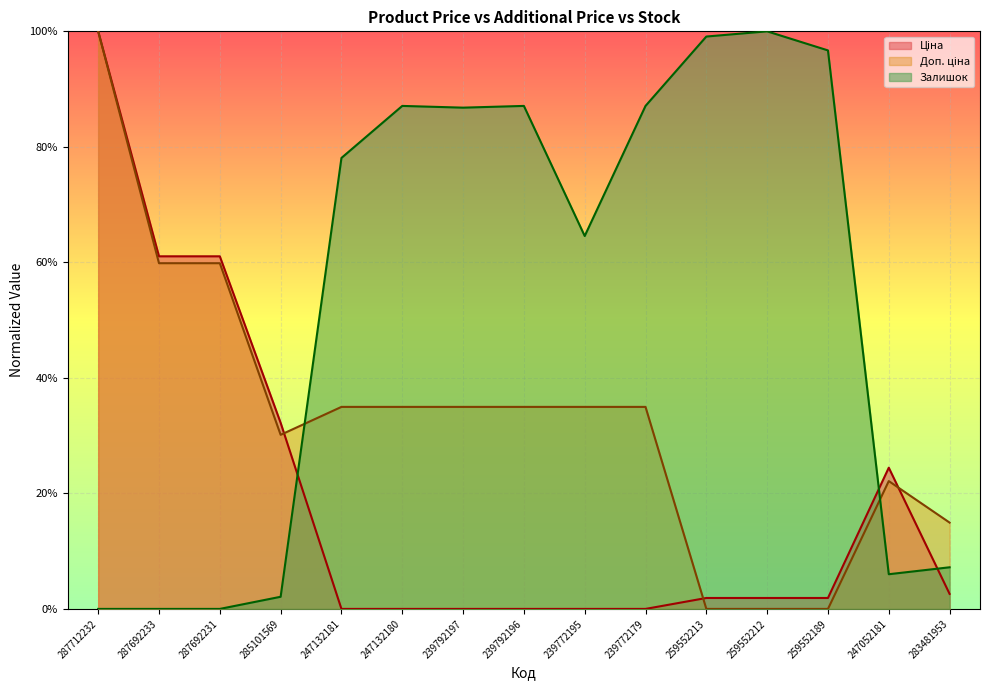

At which category is the sum across all series the highest?

287712232